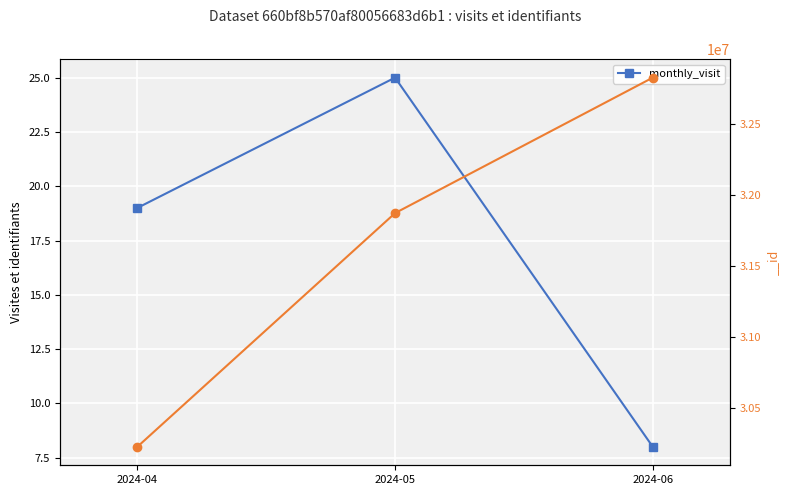

What is the value of the 2nd point from the left?

25